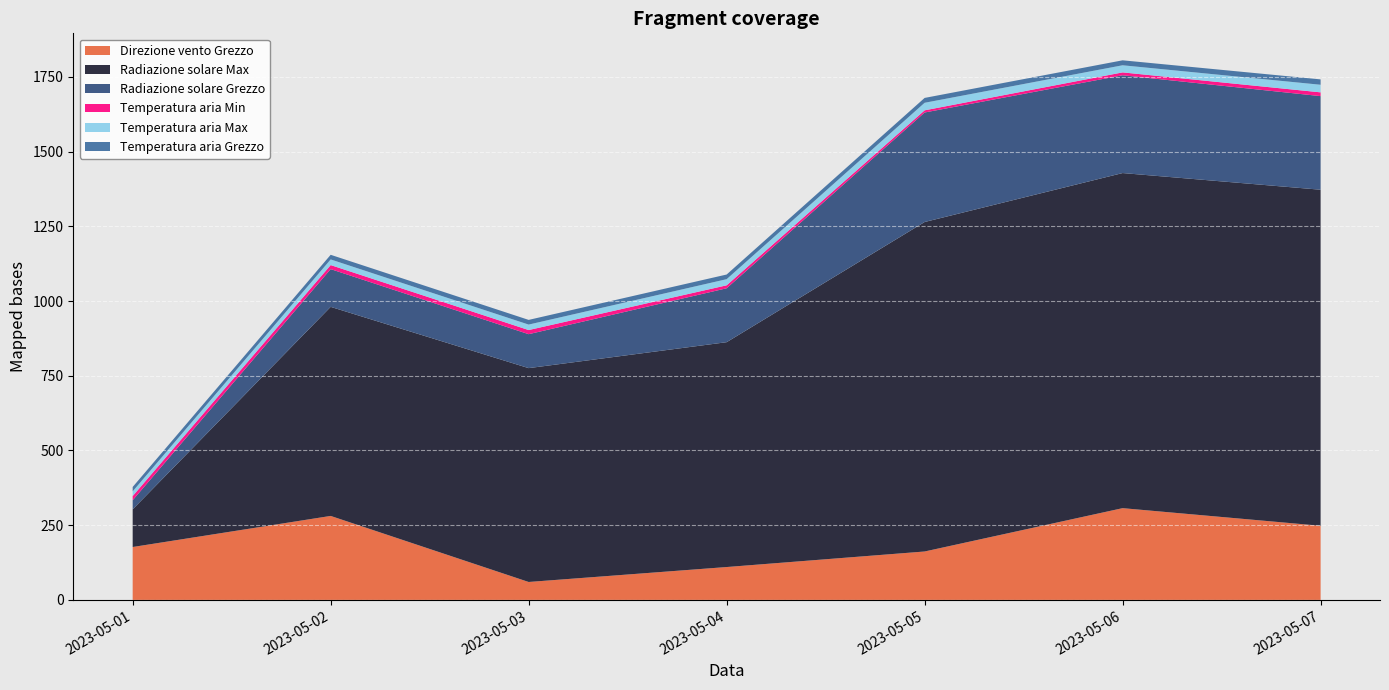

Reading left to right, transcribe all the data shown in this chart.

Direzione vento Grezzo: 2023-05-01=177.0	2023-05-02=281.0	2023-05-03=60.0	2023-05-04=110.0	2023-05-05=162.0	2023-05-06=307.0	2023-05-07=248.0
Radiazione solare Max: 2023-05-01=126.0	2023-05-02=699.5	2023-05-03=715.5	2023-05-04=752.3	2023-05-05=1102.4	2023-05-06=1121.2	2023-05-07=1124.4
Radiazione solare Grezzo: 2023-05-01=30.5	2023-05-02=126.3	2023-05-03=113.6	2023-05-04=180.4	2023-05-05=366.4	2023-05-06=327.2	2023-05-07=313.2
Temperatura aria Min: 2023-05-01=14.0	2023-05-02=13.5	2023-05-03=13.8	2023-05-04=9.9	2023-05-05=7.3	2023-05-06=9.6	2023-05-07=12.6
Temperatura aria Max: 2023-05-01=15.7	2023-05-02=18.9	2023-05-03=18.3	2023-05-04=20.5	2023-05-05=25.2	2023-05-06=23.8	2023-05-07=25.4
Temperatura aria Grezzo: 2023-05-01=14.7	2023-05-02=15.5	2023-05-03=15.7	2023-05-04=15.6	2023-05-05=16.3	2023-05-06=16.6	2023-05-07=18.0